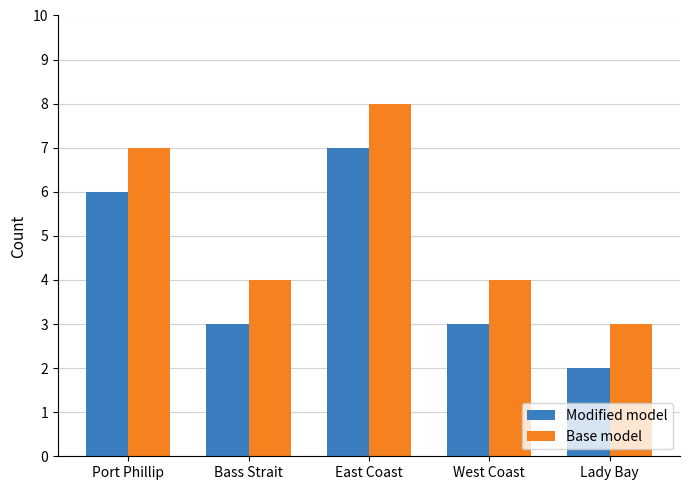

What is the sum of all Base model values?

26